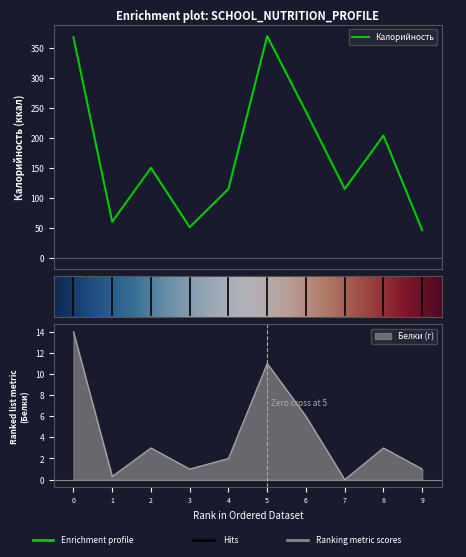

True or false: Калорийность and Белки intersect in this chart.

False